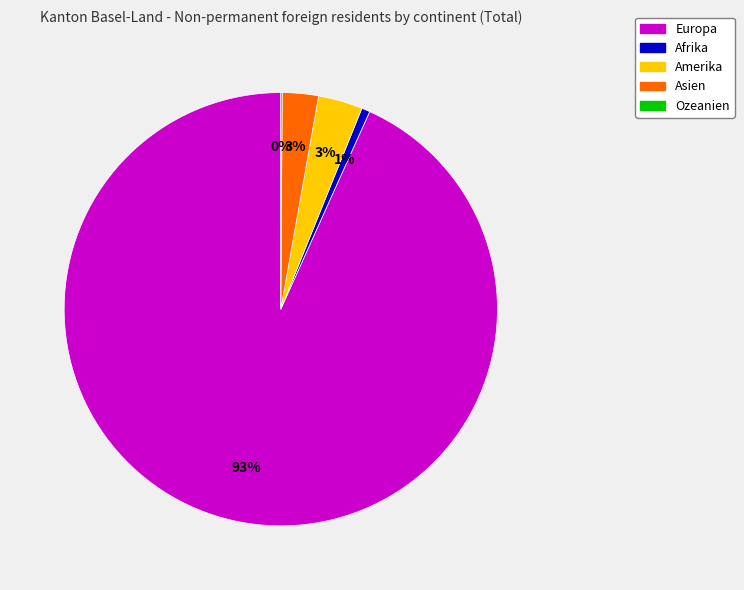

Is it true that Afrika is 1% of the pie?

True